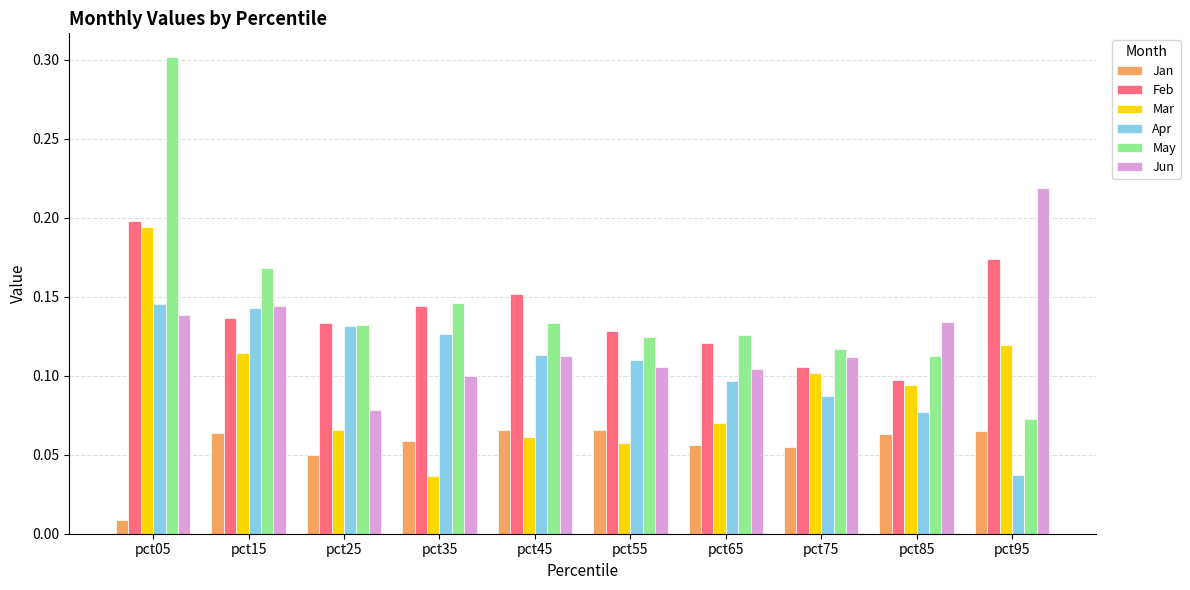

True or false: May has a value of 0.2 at pct15.

True